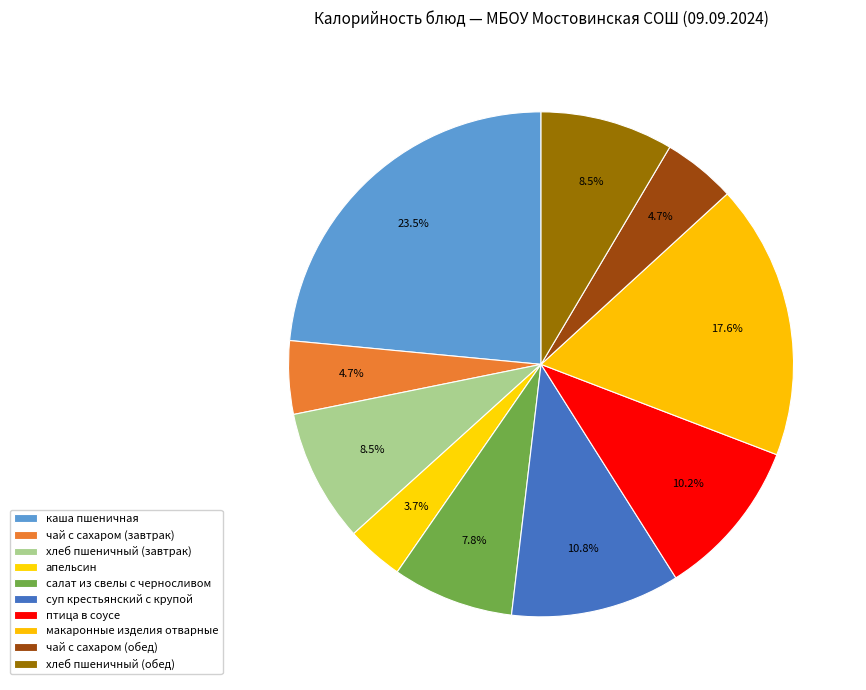

What is the largest slice in the pie chart?

каша пшеничная